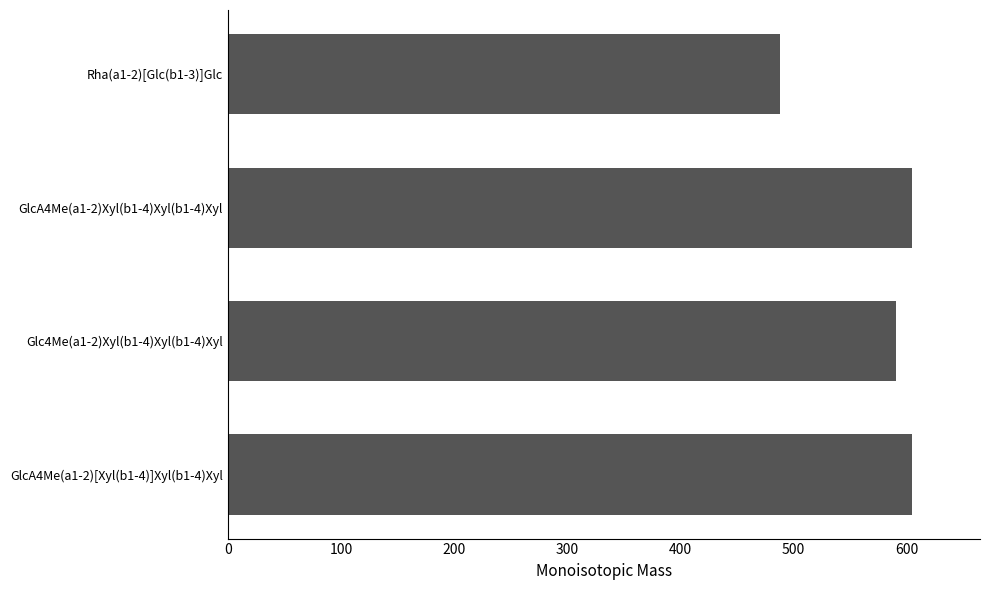

Is it true that the value at Rha(a1-2)[Glc(b1-3)]Glc is 715.2?

False